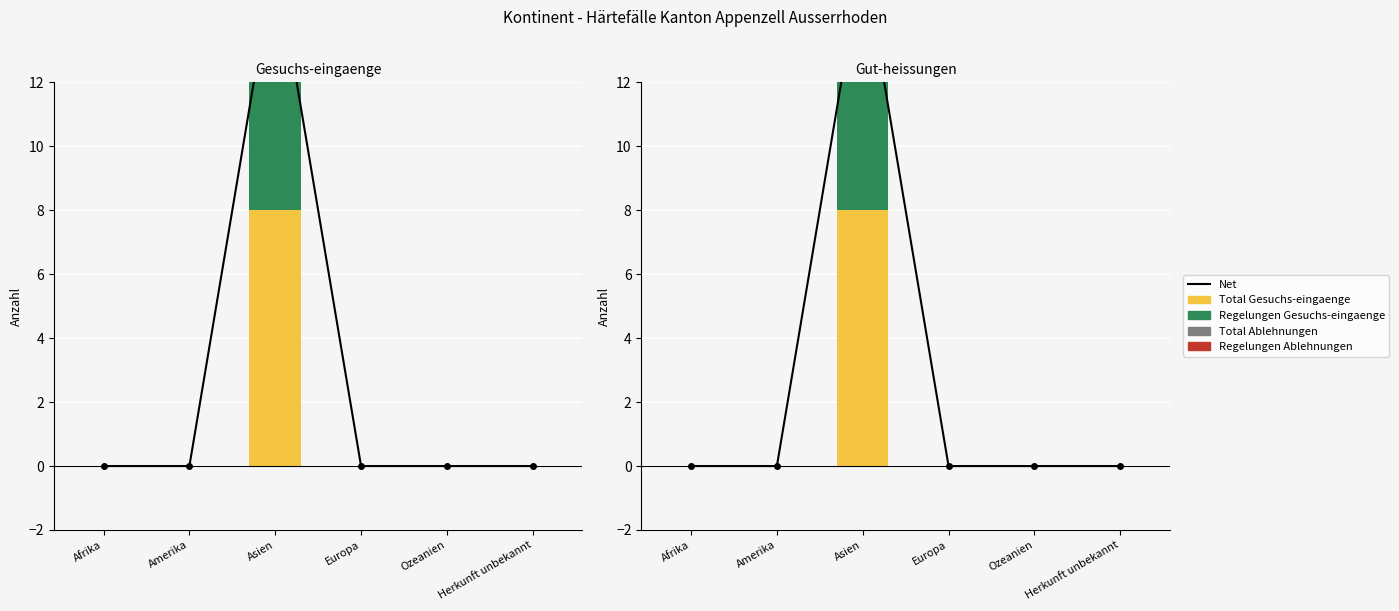

How many bars are there in each group?

5